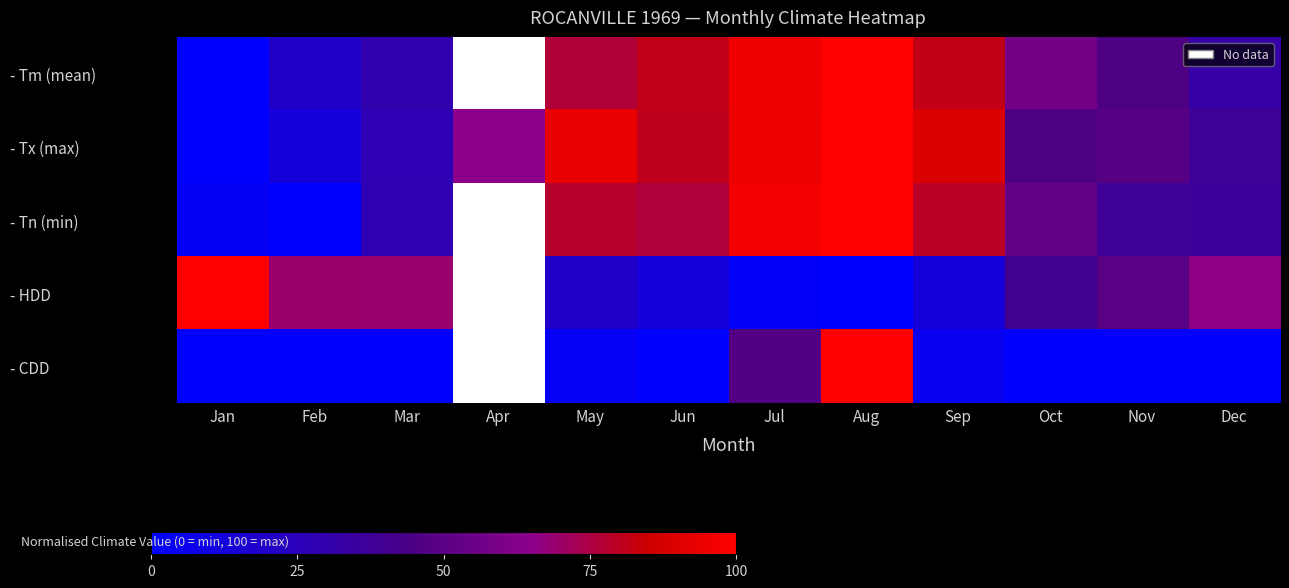

Which label corresponds to the smallest value in the chart?

Jan